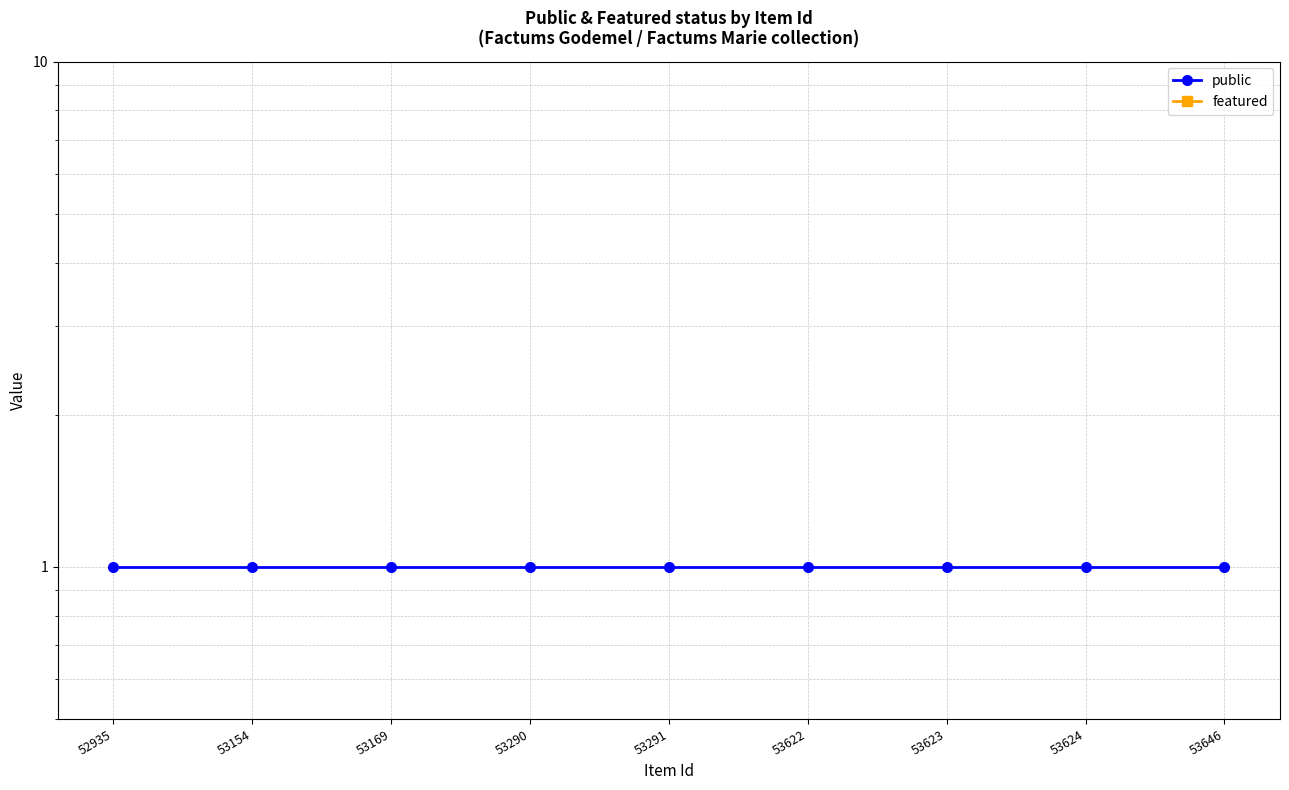

Which has a higher value, 53624 or 53646?

53624